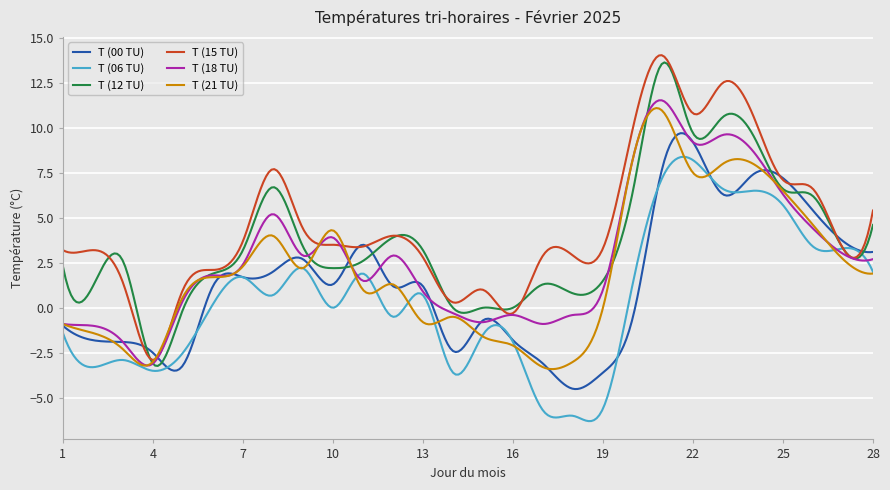

Which series has the widest spread of values?

T (15 TU)